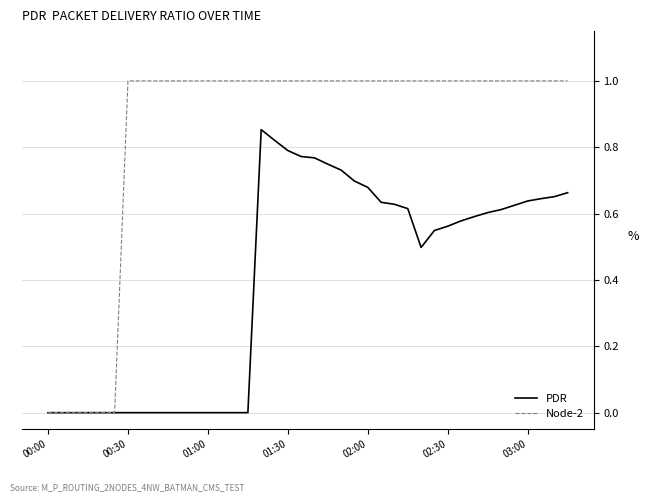

Rank the series by their maximum value, from lowest to highest.

PDR, Node-2